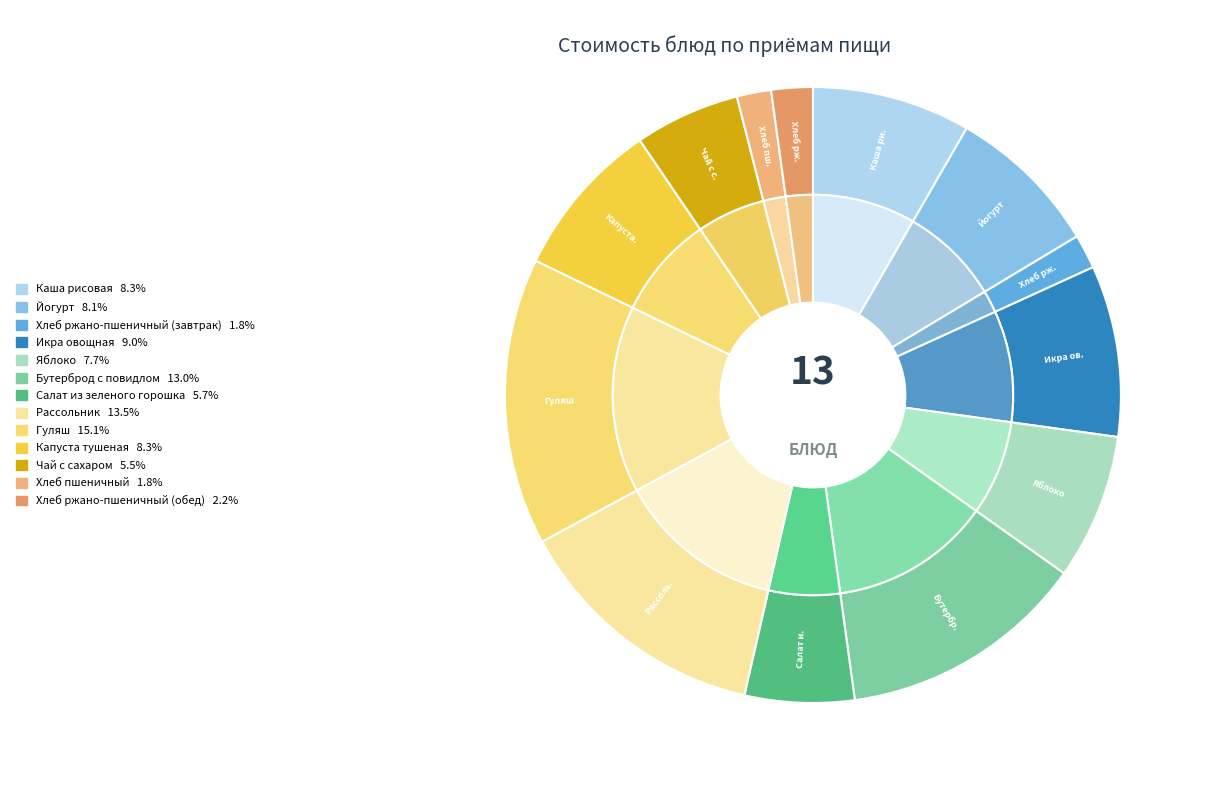

Do Рассольник and Икра овощная together represent more than half of the pie?

No